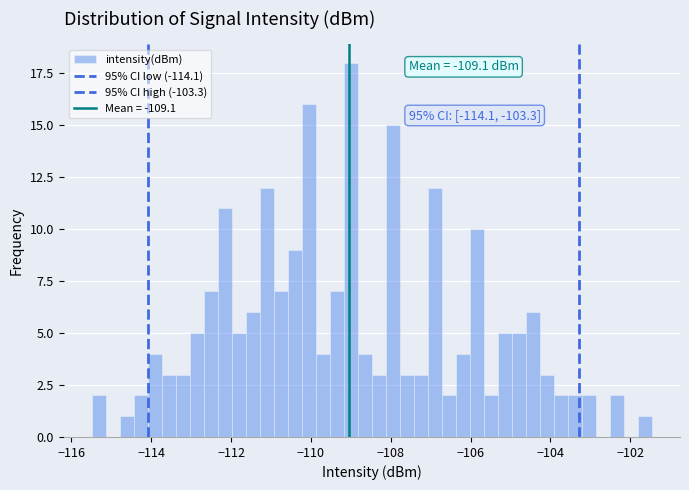

Around what value on the x-axis is the tallest bar? Give the approximate position of its centre, as read against the axis.

-109.0